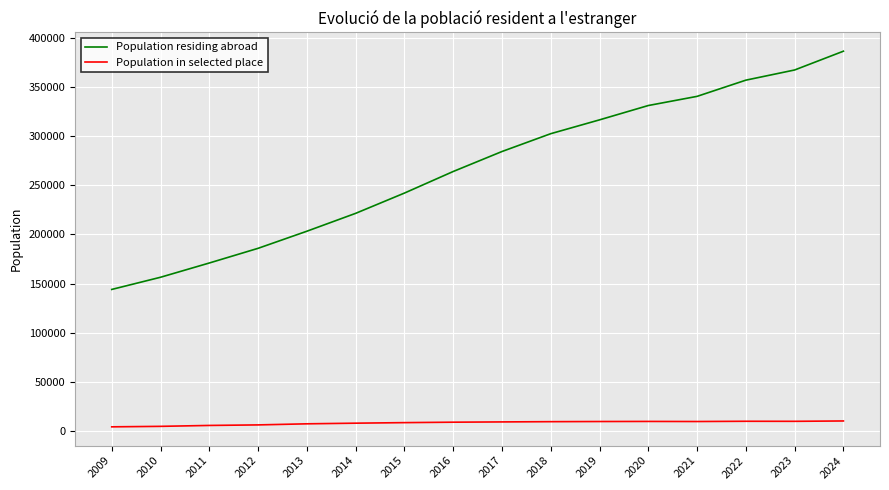

List the labels in order of Population residing abroad value, smallest first.

2009, 2010, 2011, 2012, 2013, 2014, 2015, 2016, 2017, 2018, 2019, 2020, 2021, 2022, 2023, 2024